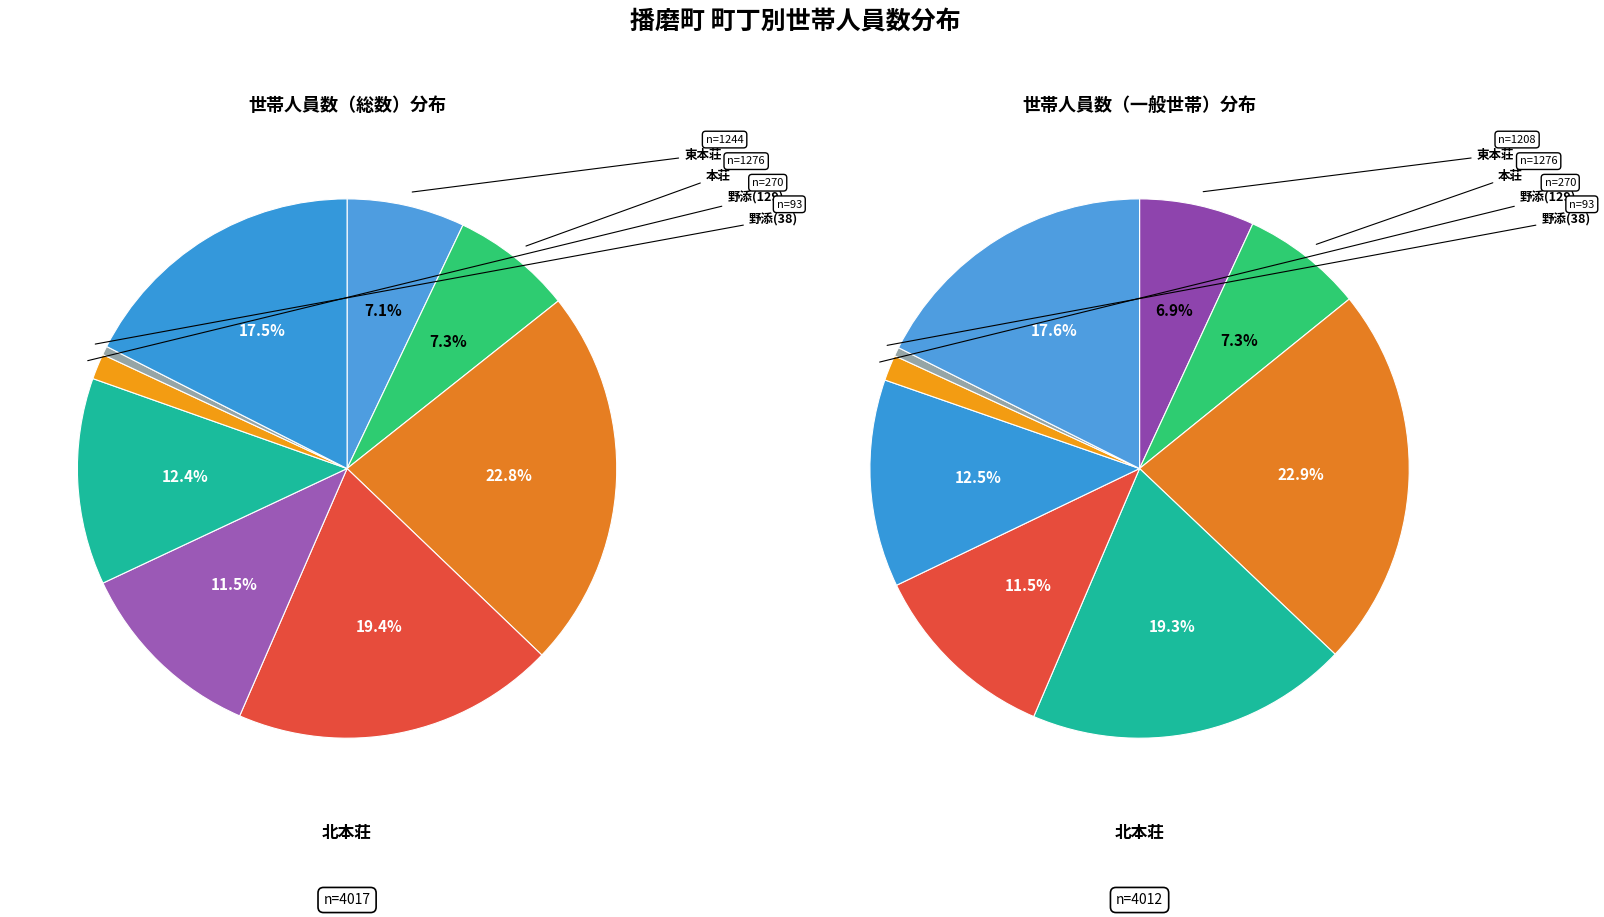

What is the ratio of the value at 本荘 to the value at 北本荘?

0.3